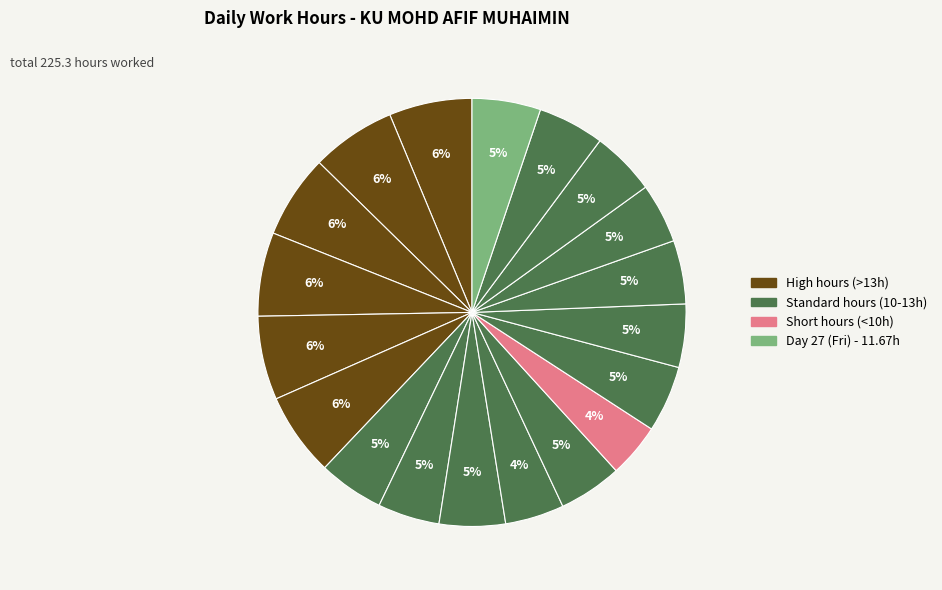

How many segments does this pie chart have?

19